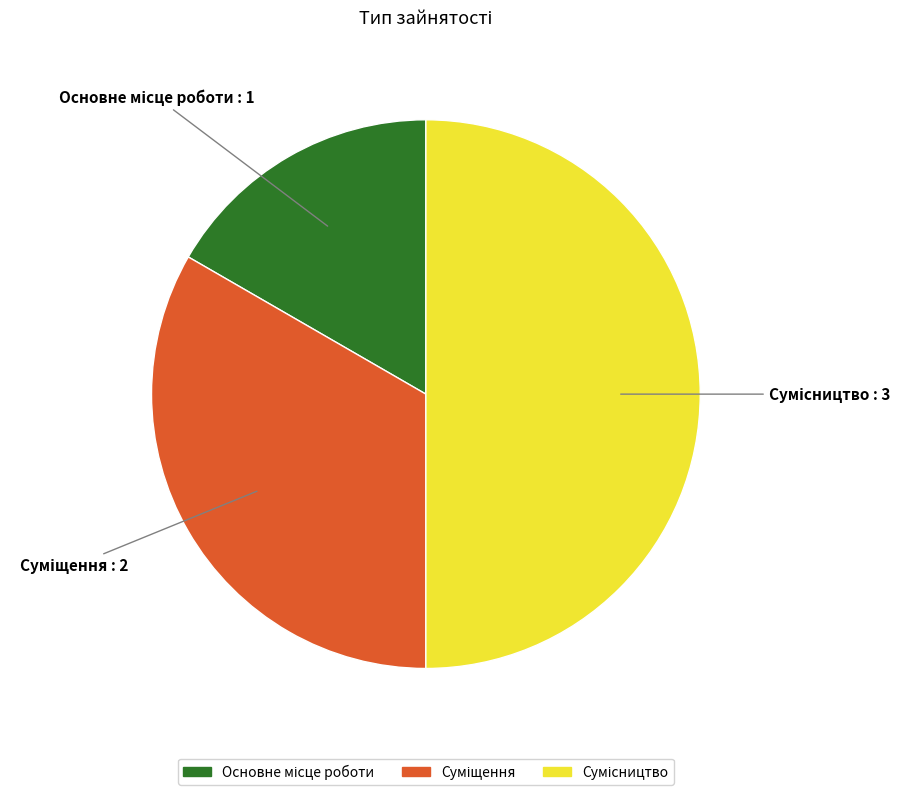

What is the ratio of the value at Сумісництво to the value at Основне місце роботи?

3.0